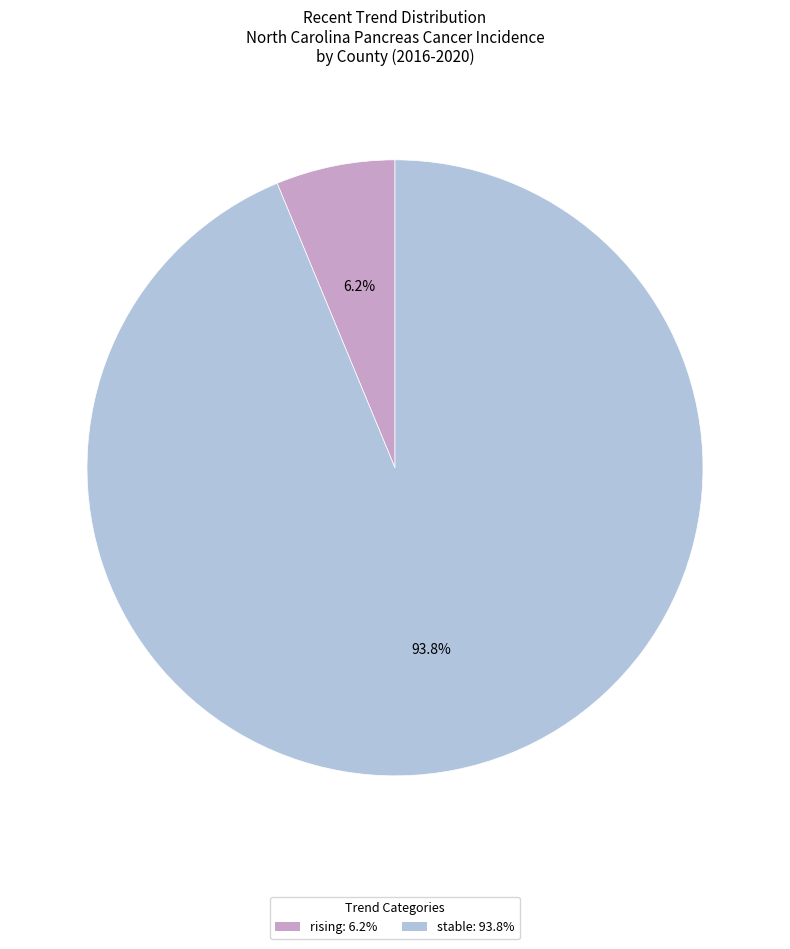

To the nearest percent, what percentage of the pie is stable?

94%